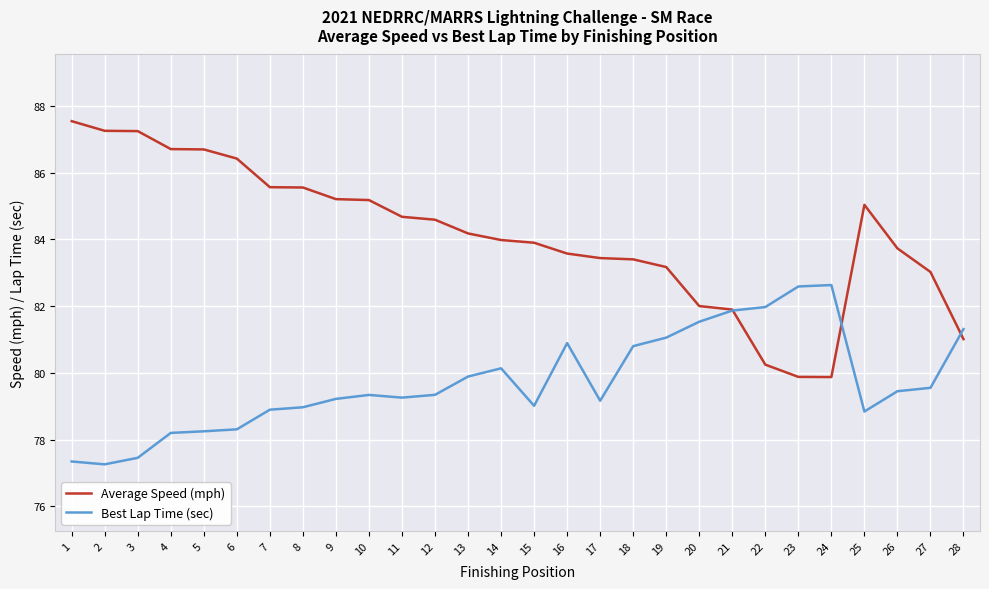

What is the difference between the second highest and minimum values in the Best Lap Time (sec) series?

5.3